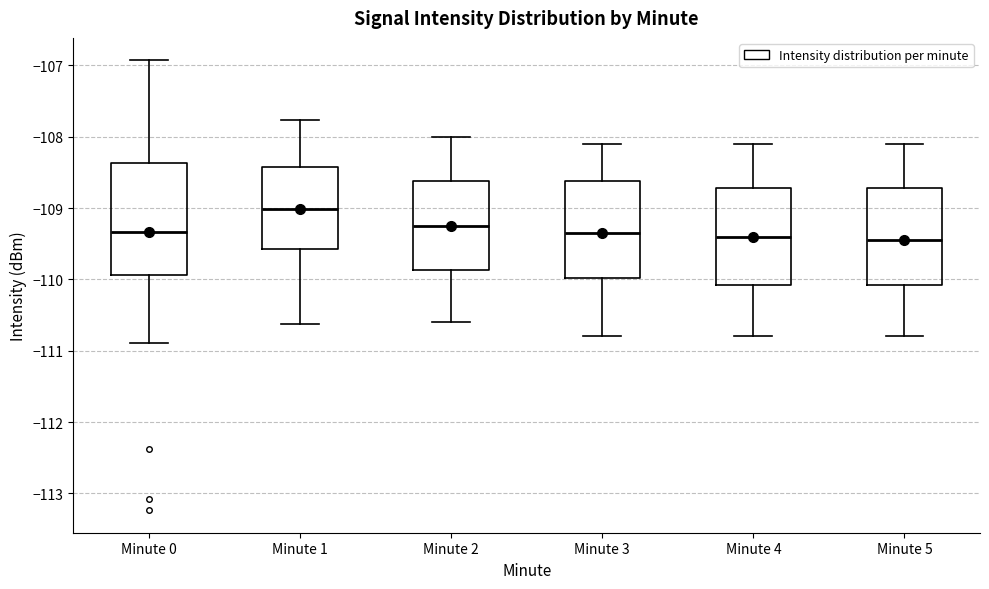

Where does the median line of the box for Minute 5 sit on the y-axis? The values are not printed on the chart, so give them approximately, as read against the axis.

-109.4